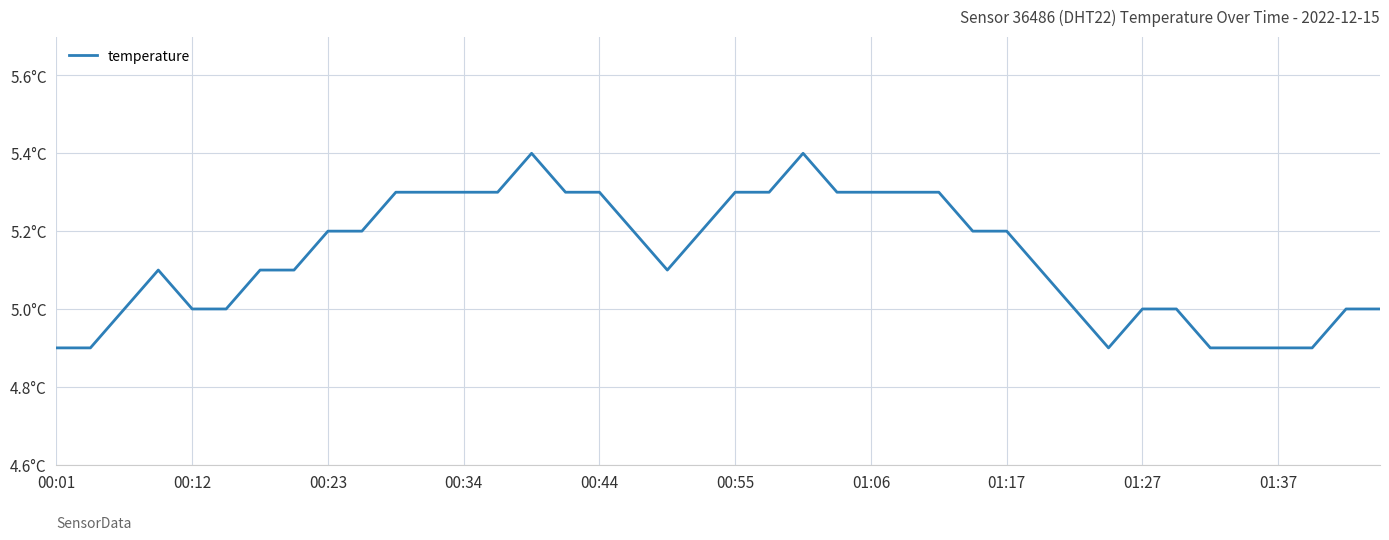

What is the value of the 31st point from the left?

5.0